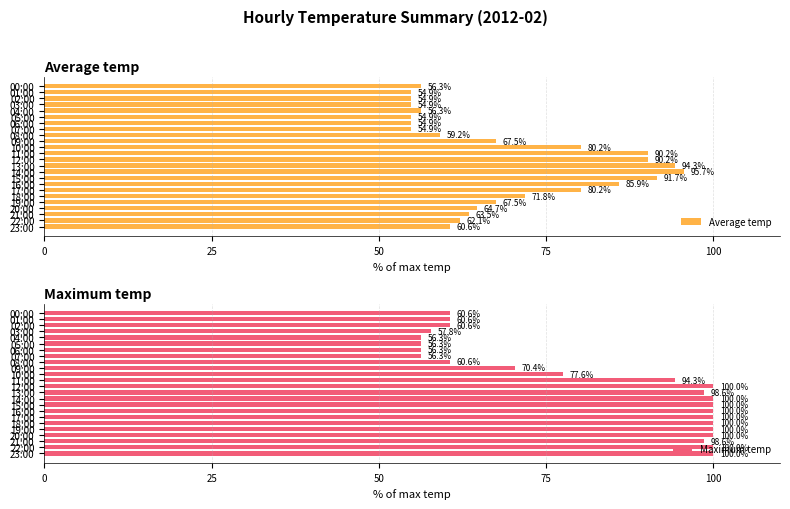

What are all the series names shown in the legend?

Average temp, Maximum temp